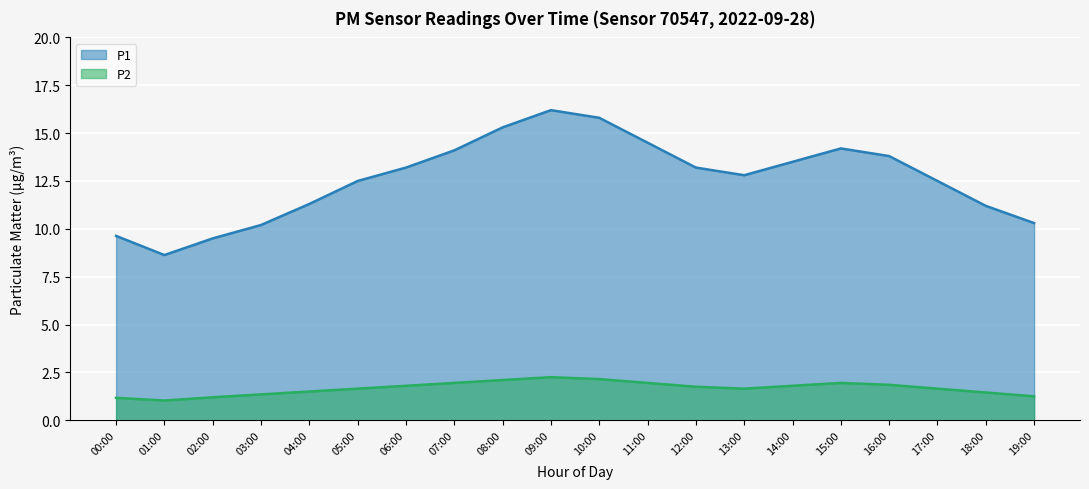

What value does the P2 series have at 07:00?

1.9